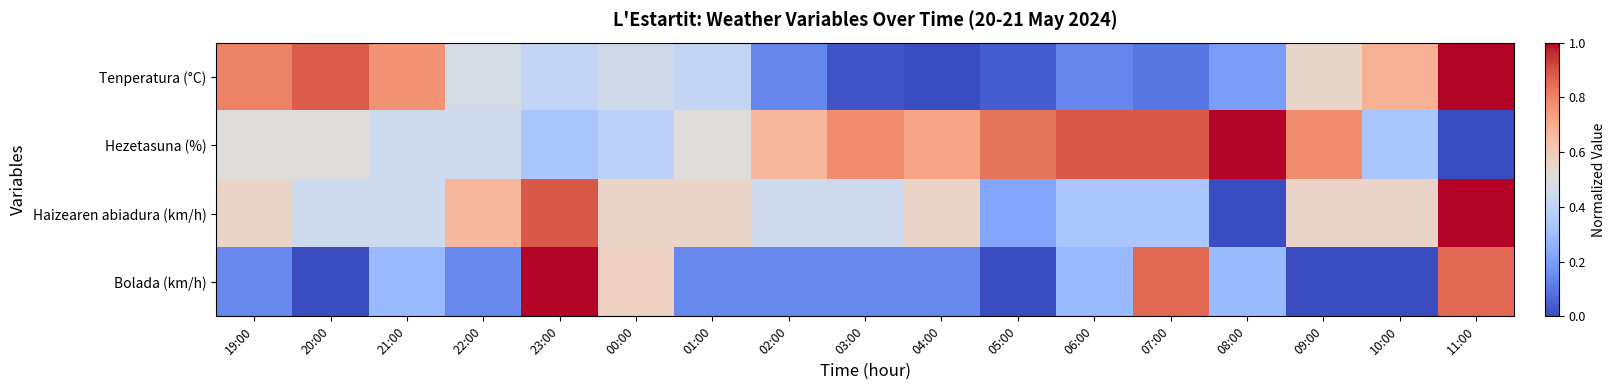

Reading left to right, transcribe all the data shown in this chart.

Tenperatura (°C): 19:00=0.8	20:00=0.9	21:00=0.8	22:00=0.5	23:00=0.4	00:00=0.5	01:00=0.4	02:00=0.1	03:00=0.0	04:00=0.0	05:00=0.0	06:00=0.1	07:00=0.1	08:00=0.2	09:00=0.5	10:00=0.7	11:00=1.0
Hezetasuna (%): 19:00=0.5	20:00=0.5	21:00=0.4	22:00=0.4	23:00=0.3	00:00=0.4	01:00=0.5	02:00=0.7	03:00=0.8	04:00=0.7	05:00=0.8	06:00=0.9	07:00=0.9	08:00=1.0	09:00=0.8	10:00=0.3	11:00=0.0
Haizearen abiadura (km/h): 19:00=0.6	20:00=0.4	21:00=0.4	22:00=0.7	23:00=0.9	00:00=0.6	01:00=0.6	02:00=0.4	03:00=0.4	04:00=0.6	05:00=0.2	06:00=0.3	07:00=0.3	08:00=0.0	09:00=0.6	10:00=0.6	11:00=1.0
Bolada (km/h): 19:00=0.1	20:00=0.0	21:00=0.3	22:00=0.1	23:00=1.0	00:00=0.6	01:00=0.1	02:00=0.1	03:00=0.1	04:00=0.1	05:00=0.0	06:00=0.3	07:00=0.9	08:00=0.3	09:00=0.0	10:00=0.0	11:00=0.9